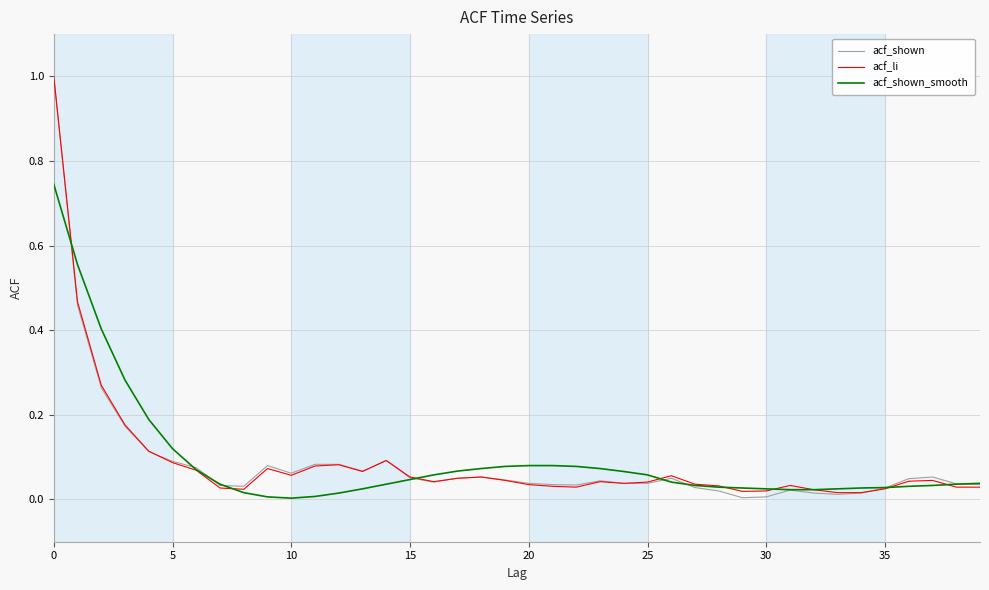

True or false: acf_li has more than 1 interior local peaks.

True